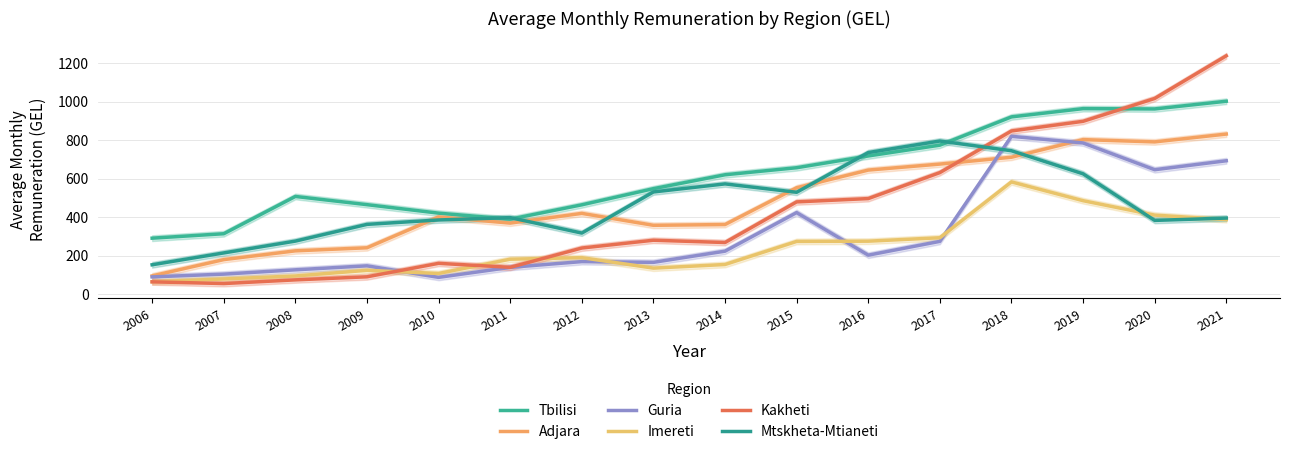

Where do Kakheti and Guria first cross each other?

2009 and 2010